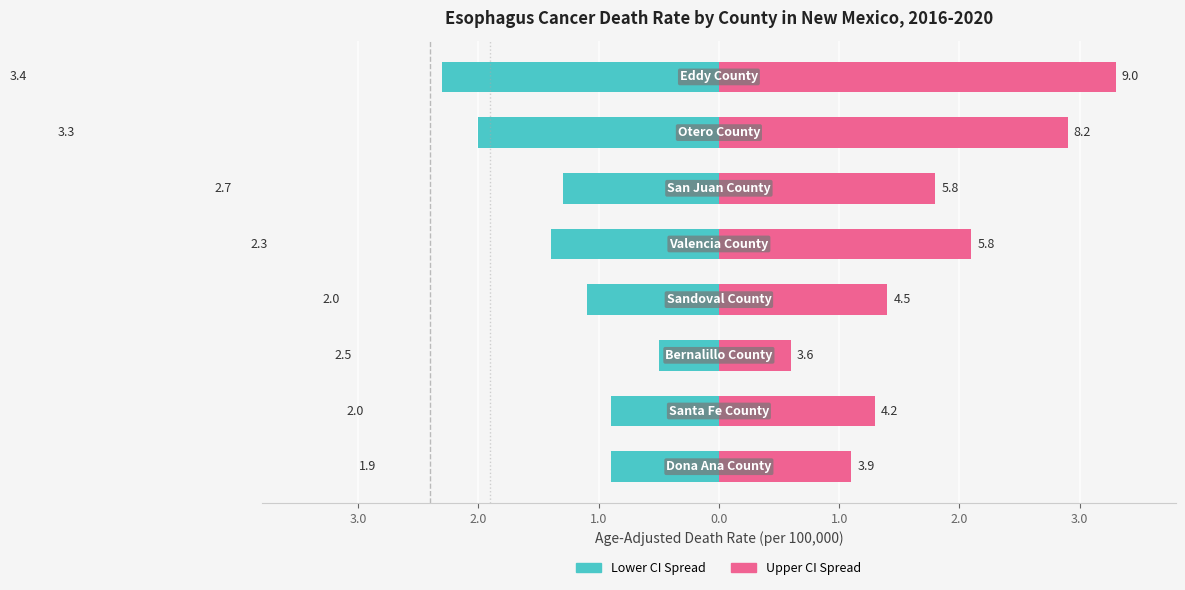

What is the sum of the Upper CI Spread values at 3.0 and 4.0?

6.2